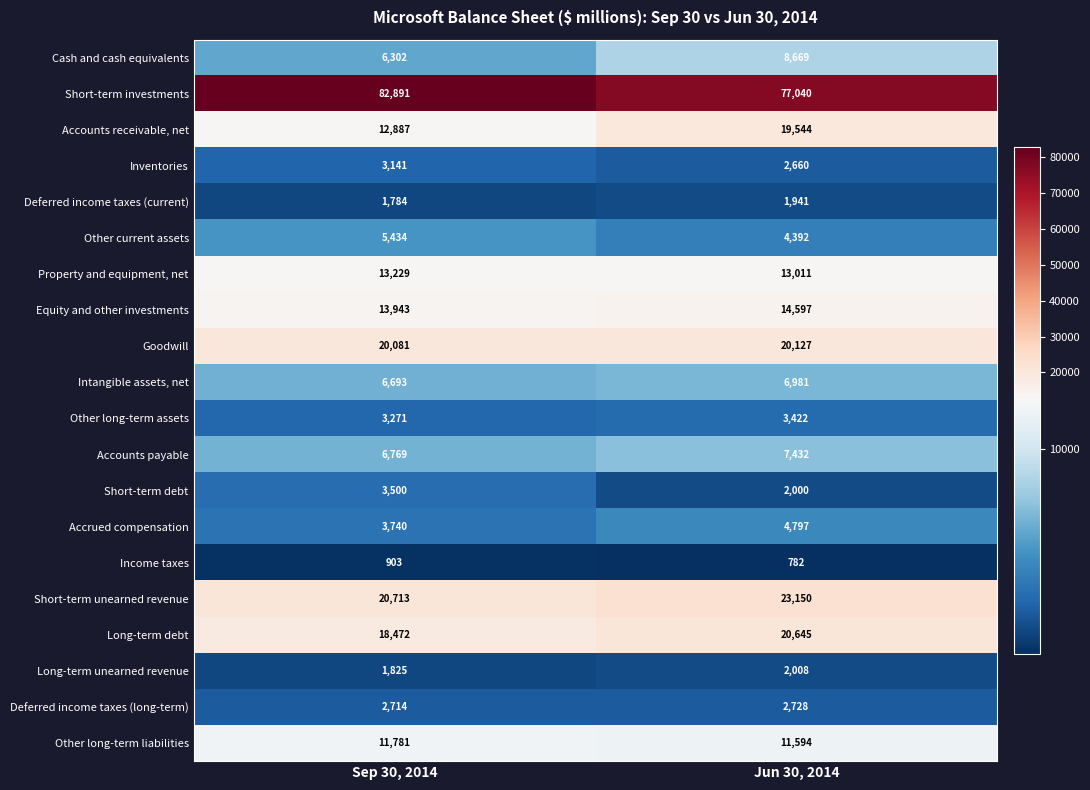

What is the sum of the Other long-term liabilities values at Jun 30, 2014 and Sep 30, 2014?

23375